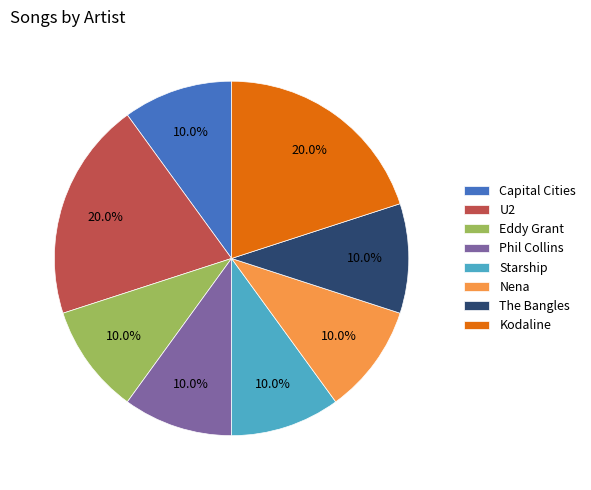

Approximately how many times larger is the value at Phil Collins compared to Nena?

1.0